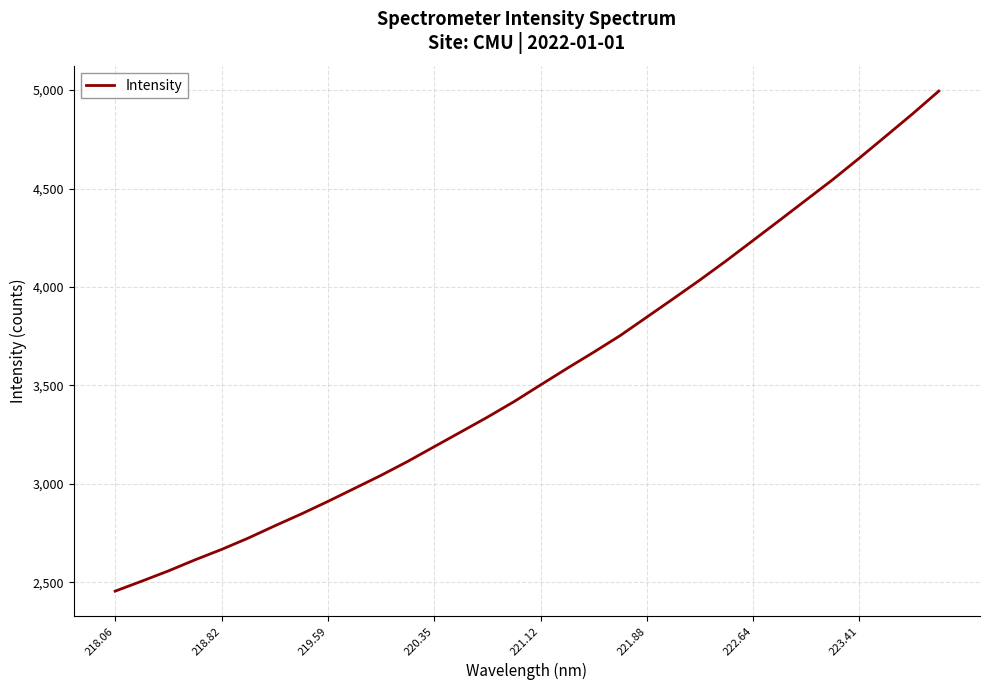

What is the difference between the maximum and minimum values?

2540.8